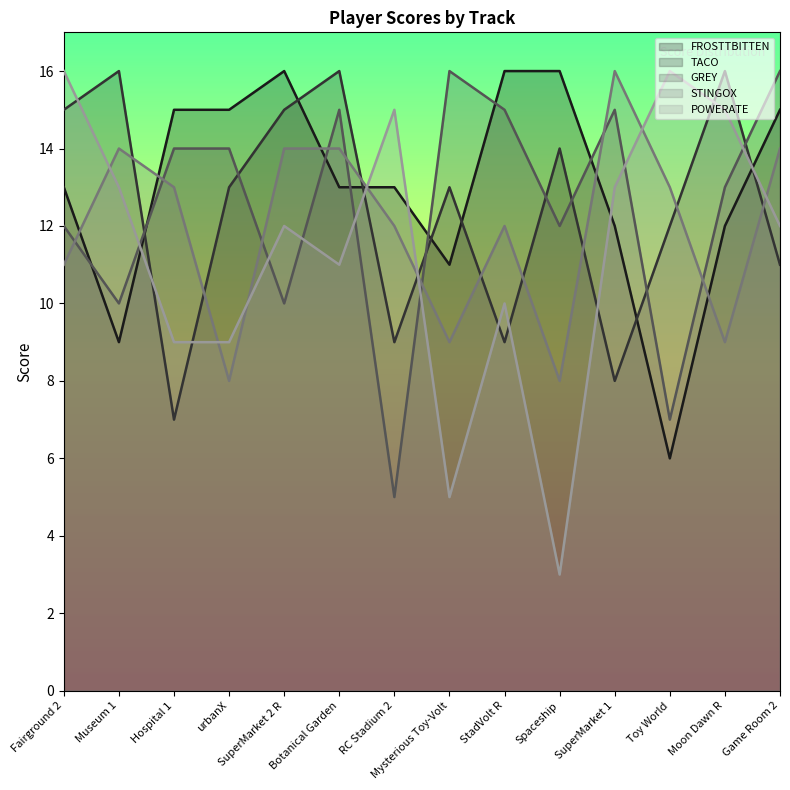

At which label is GREY closest to 10?

Museum 1